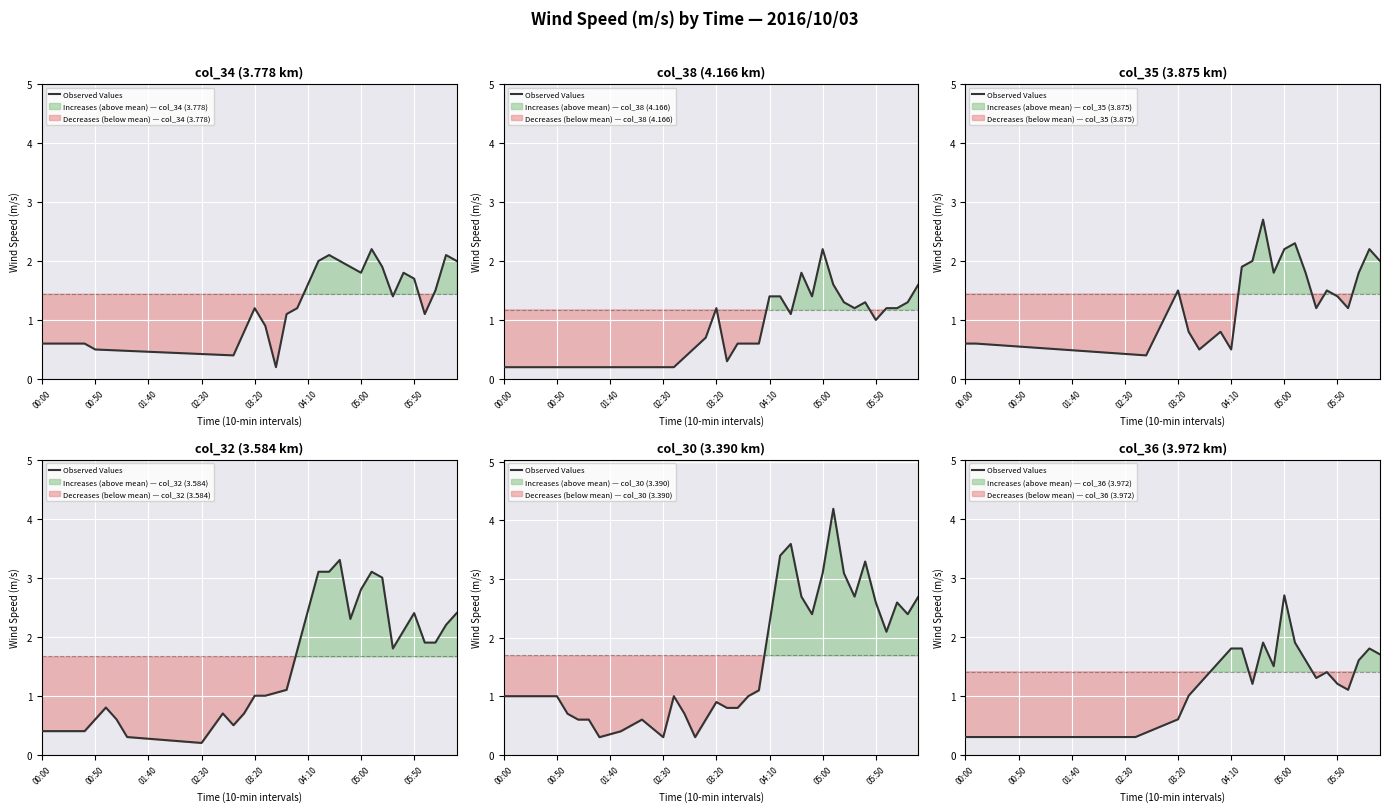

What position from the right is 16?

24